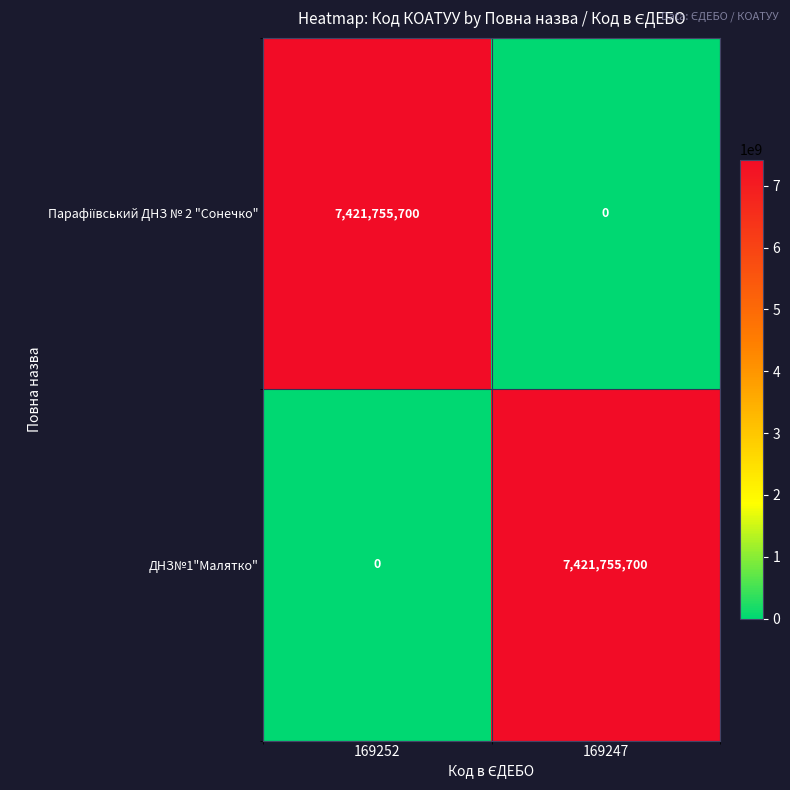

What is the spread (max minus min) of values at 169252?

7421755700